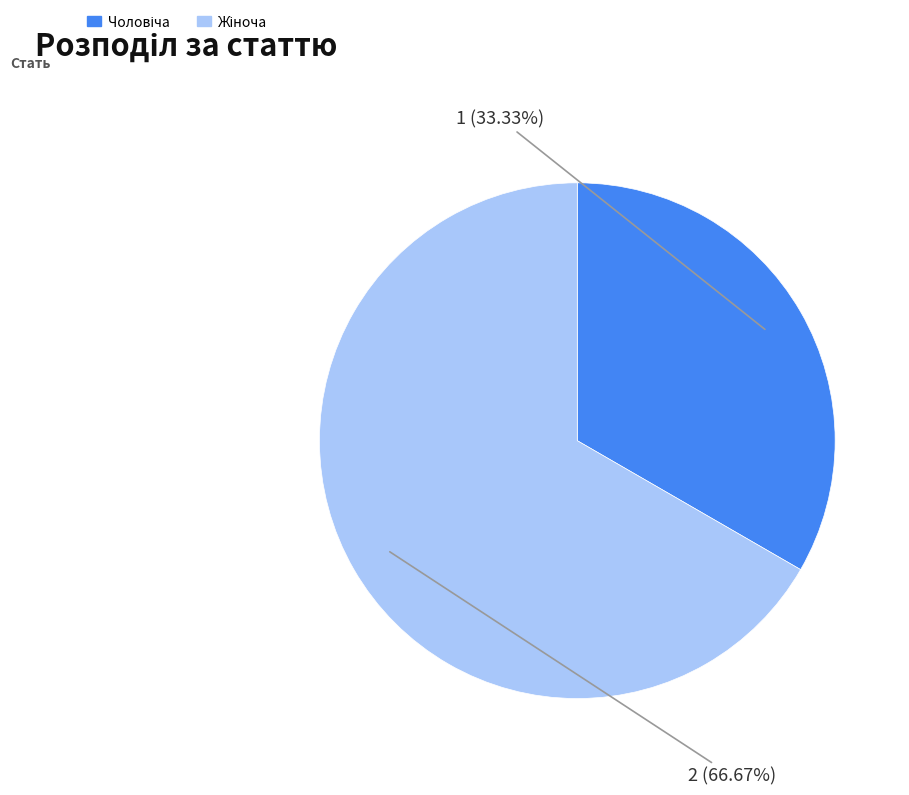

Is there any slice that represents more than half of the pie?

Yes